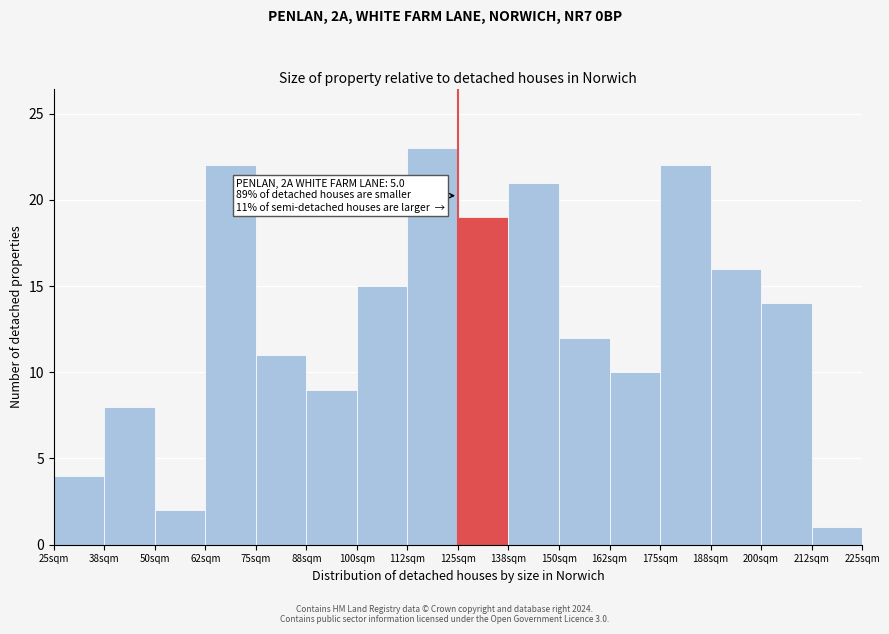

Reading left to right, transcribe all the data shown in this chart.

4	8	2	22	11	9	15	23	19	21	12	10	22	16	14	1